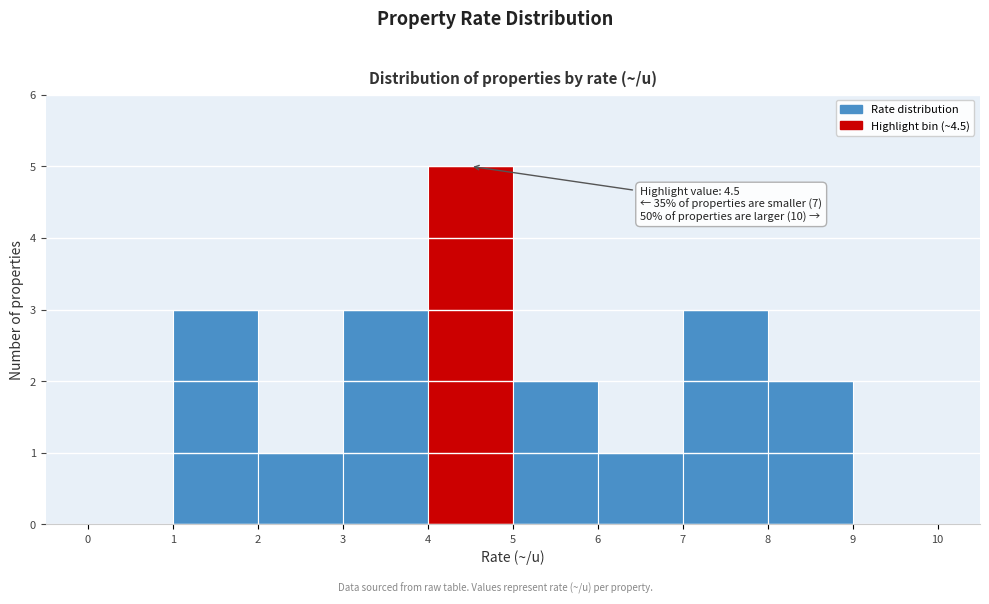

Which range on the x-axis has the tallest bar?

4 to 5